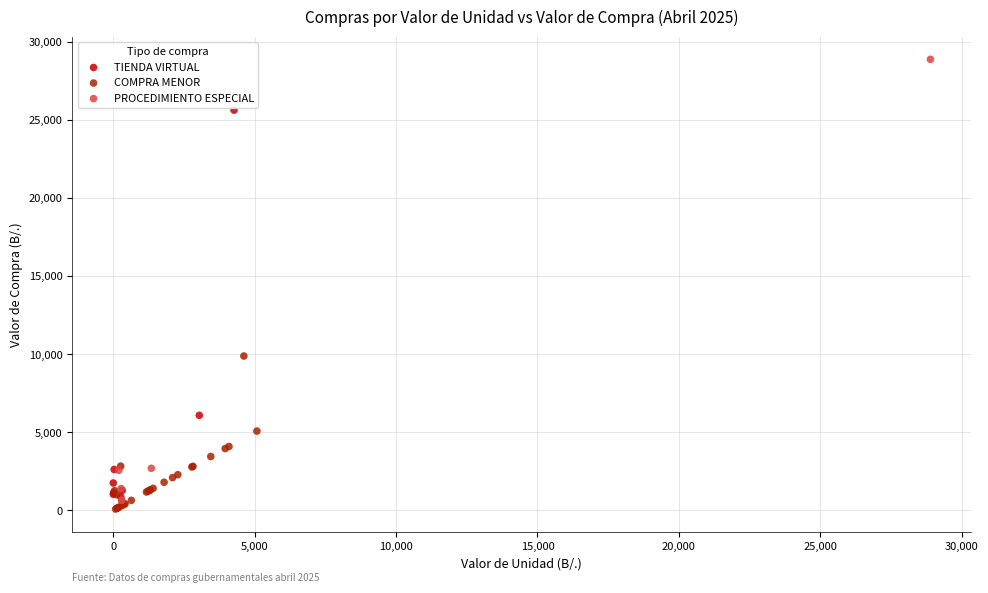

Which series has the largest Y range (max minus min)?

PROCEDIMIENTO ESPECIAL